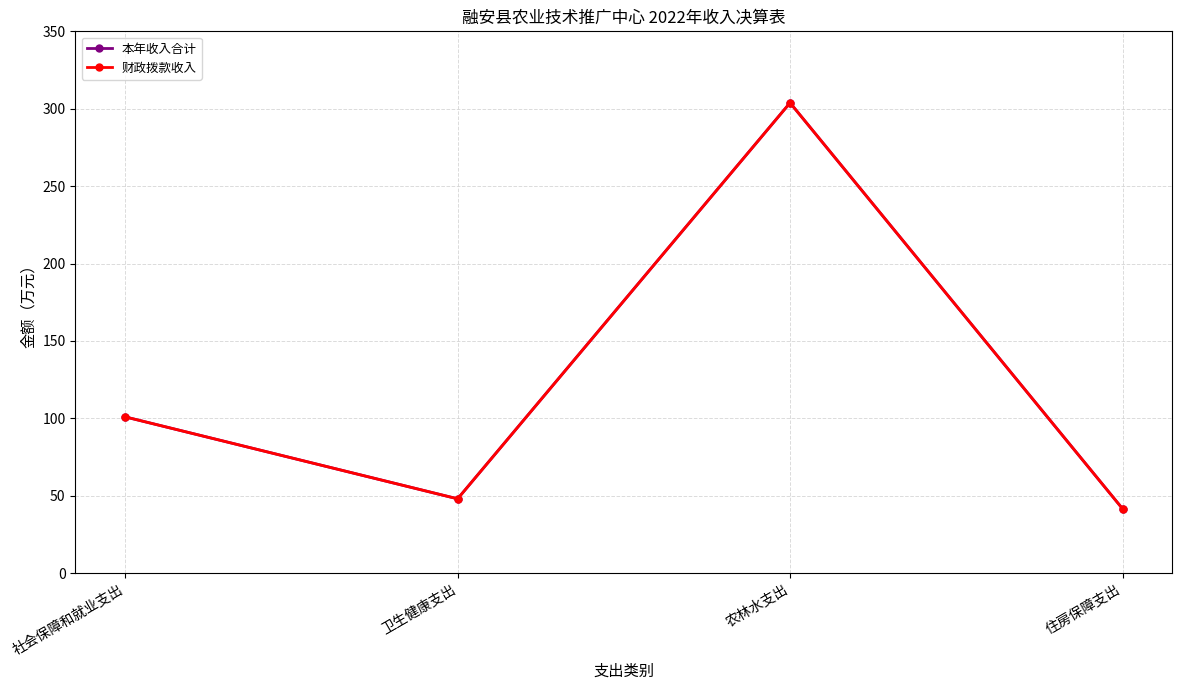

Does the chart have visible grid lines?

Yes